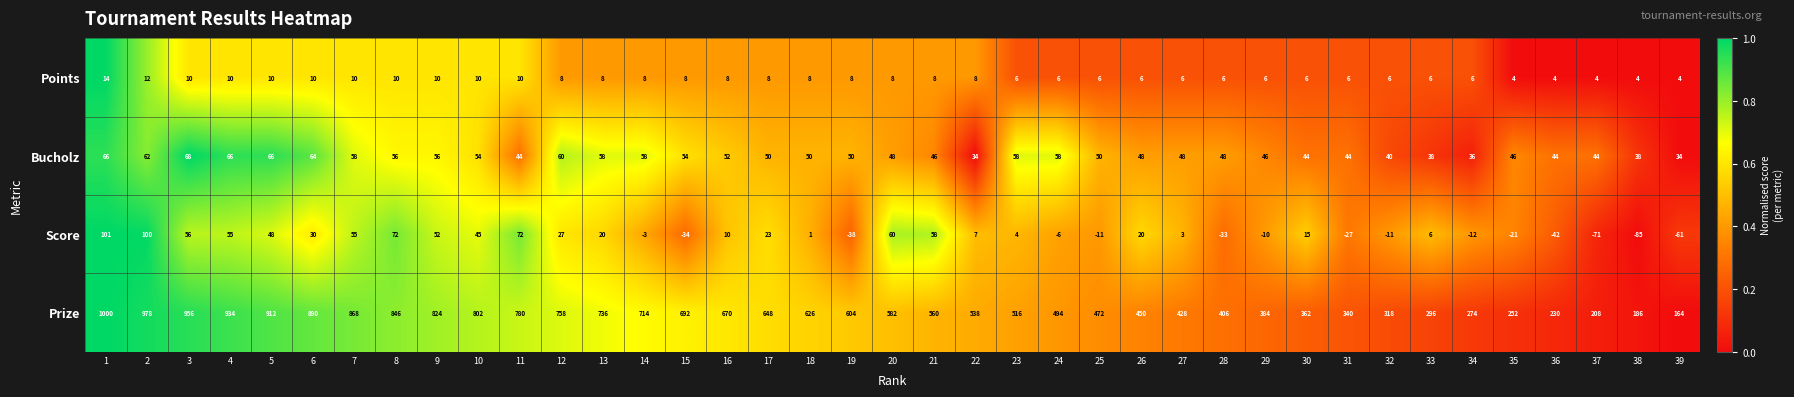

The Score series shows 52 at 9. True or false?

True